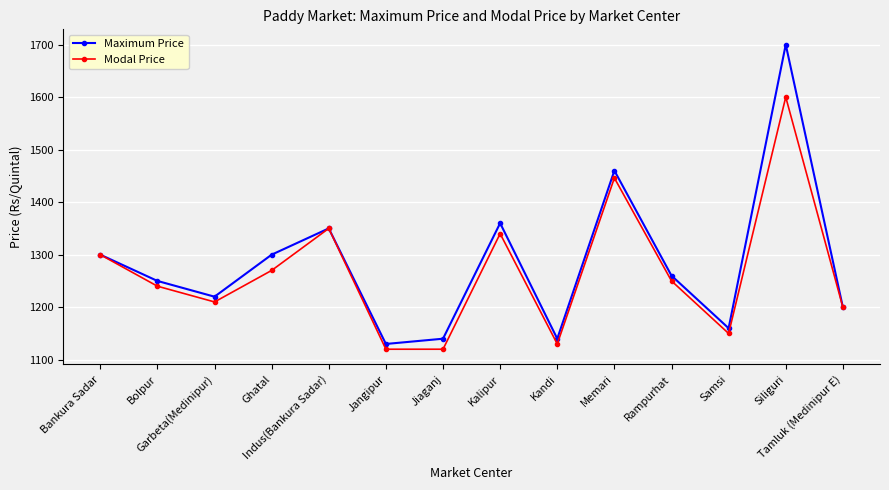

Which series has the largest range (max minus min)?

Maximum Price